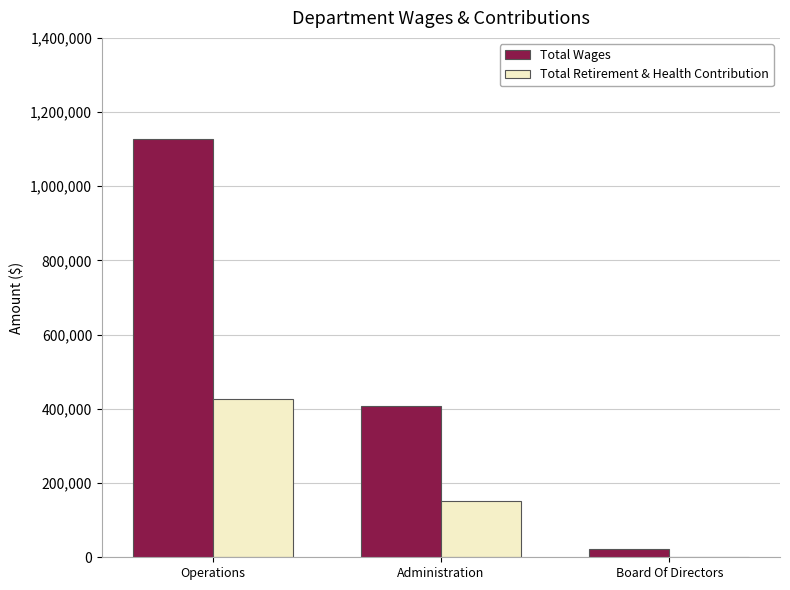

Are the bars grouped side by side (vs. stacked)?

Yes